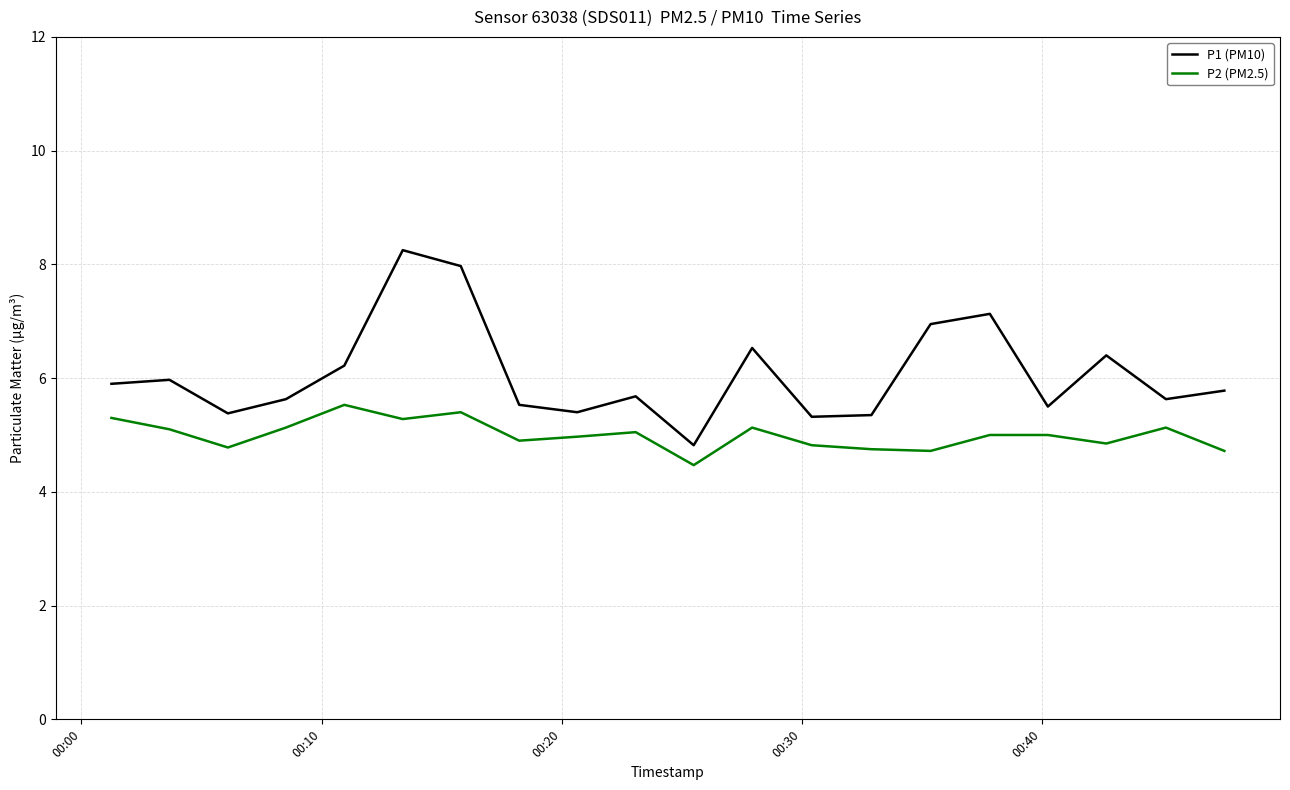

Which series has the largest total across all categories?

P1 (PM10)